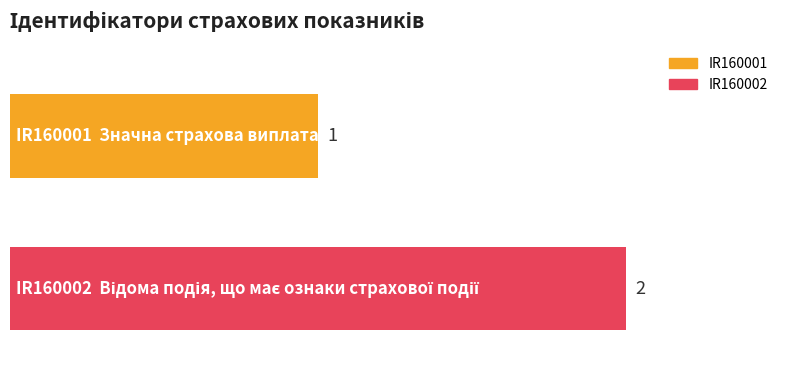

Which series has the largest range (max minus min)?

IR160001